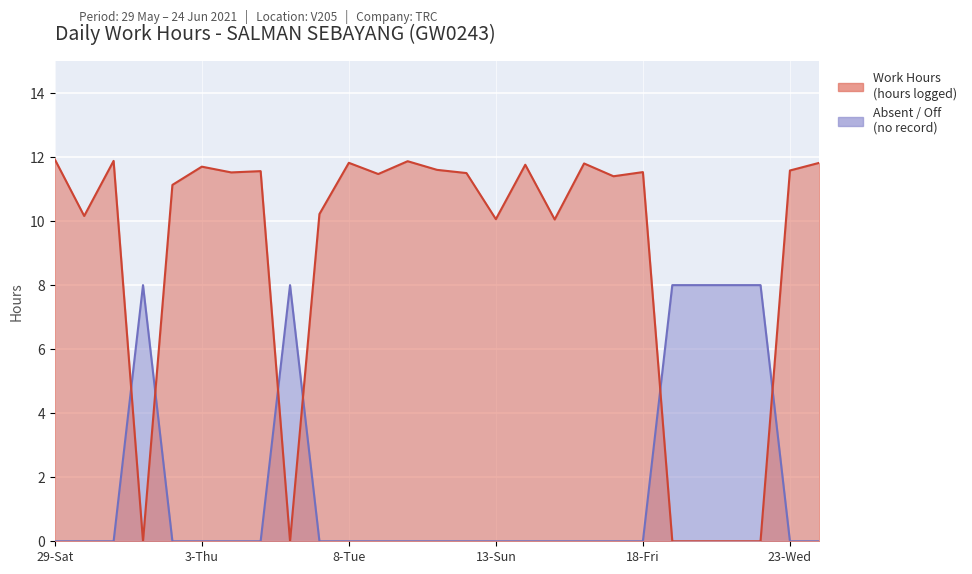

What is the label of the 11th point from the right?

14-Mon